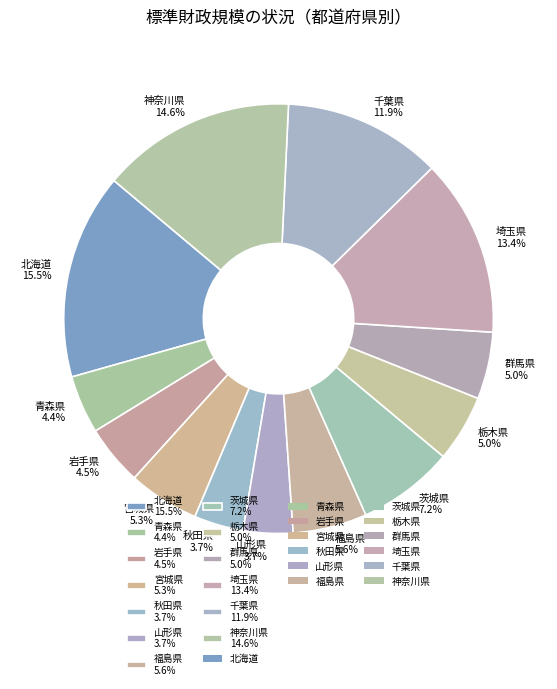

Which has a higher value, 群馬県 5.0% or 北海道 15.5%?

北海道 15.5%